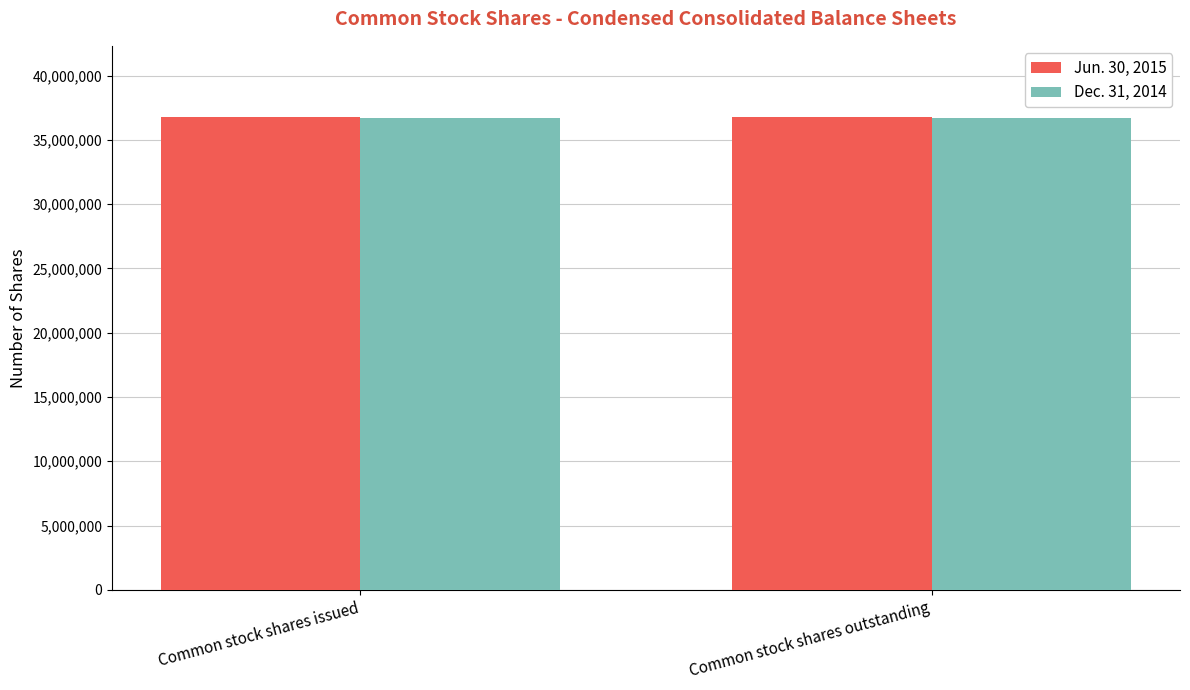

What is the maximum value for Jun. 30, 2015?

36800000